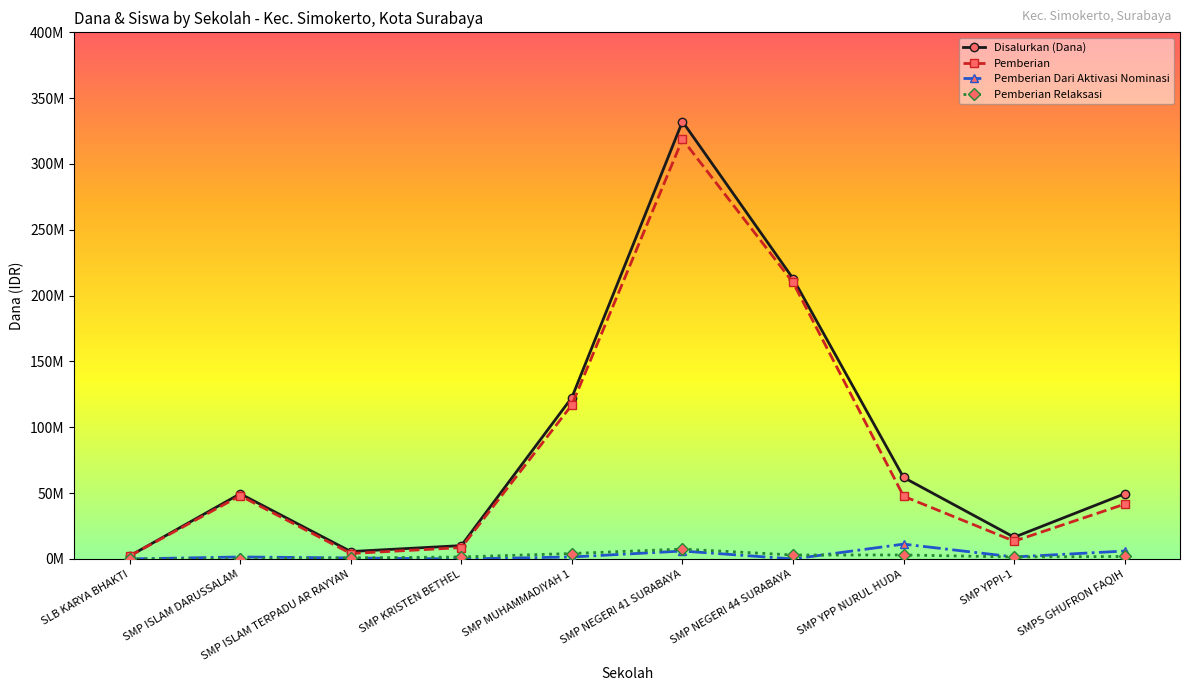

What are all the series names shown in the legend?

Disalurkan (Dana), Pemberian, Pemberian Dari Aktivasi Nominasi, Pemberian Relaksasi